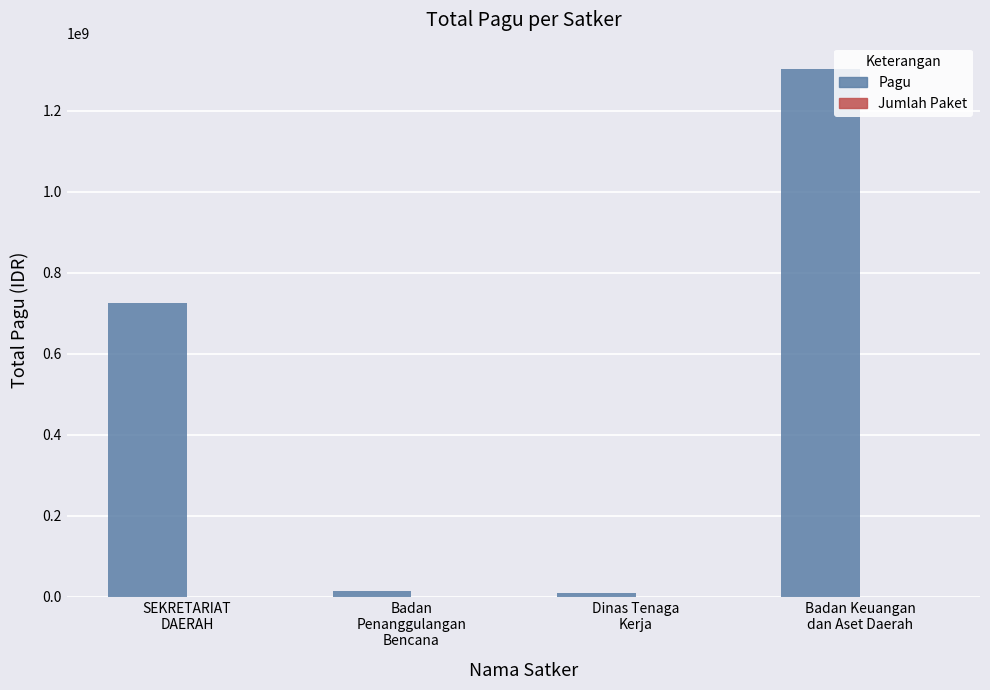

How many data points does each series have?

4